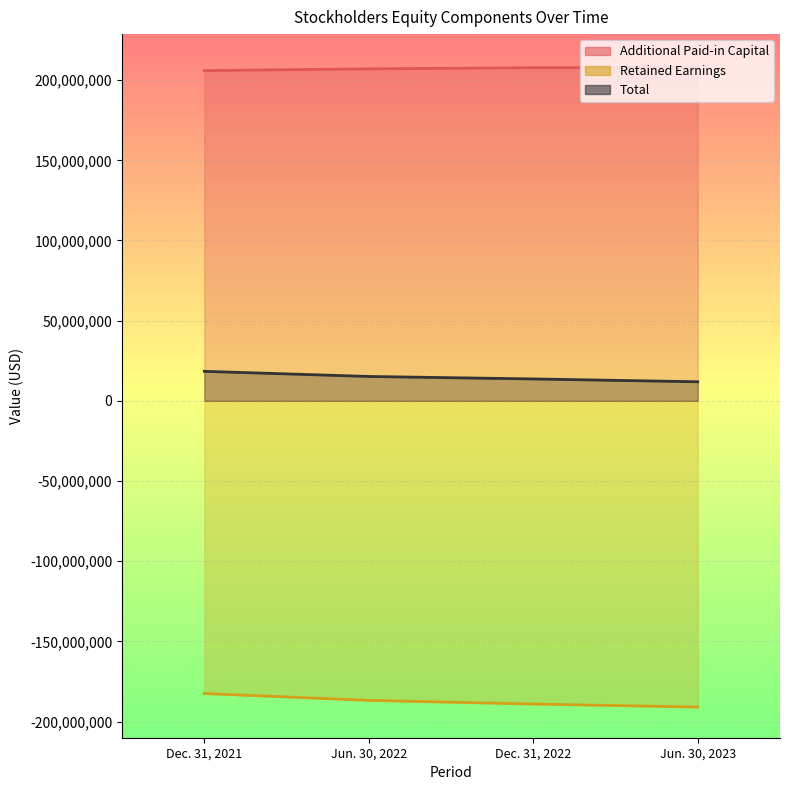

The value of Additional Paid-in Capital at Jun. 30, 2022 is 75335756. True or false?

False